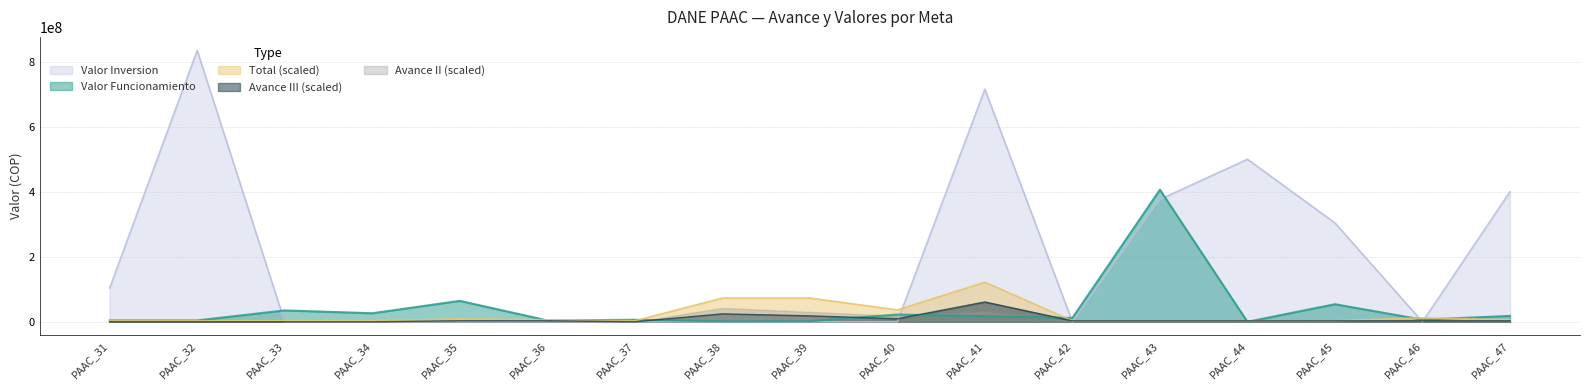

What is the greatest value displayed?

834634332.0